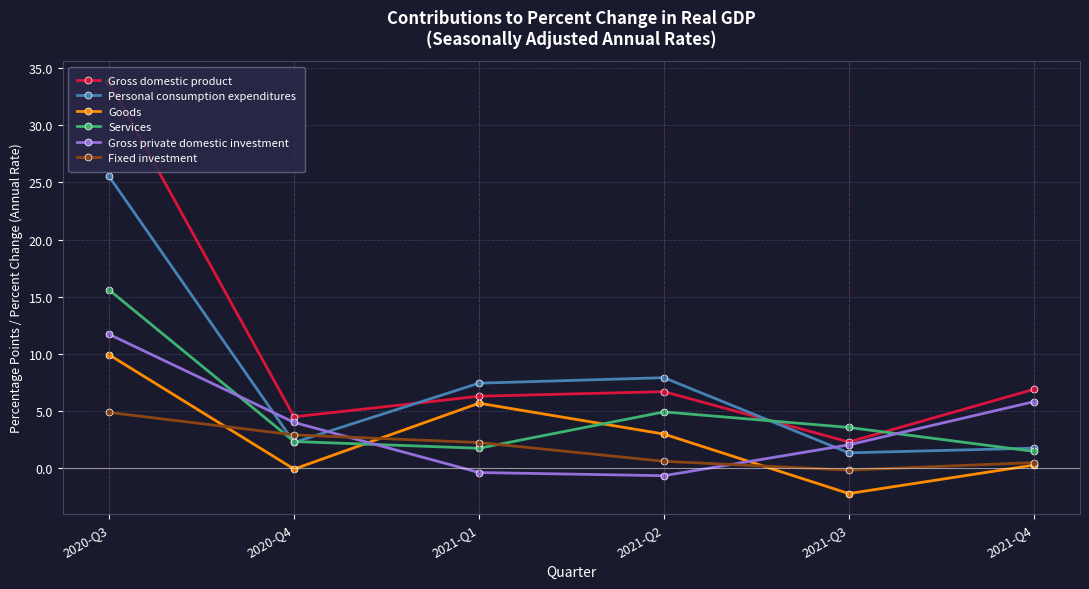

At which label does Fixed investment reach its minimum?

2021-Q3